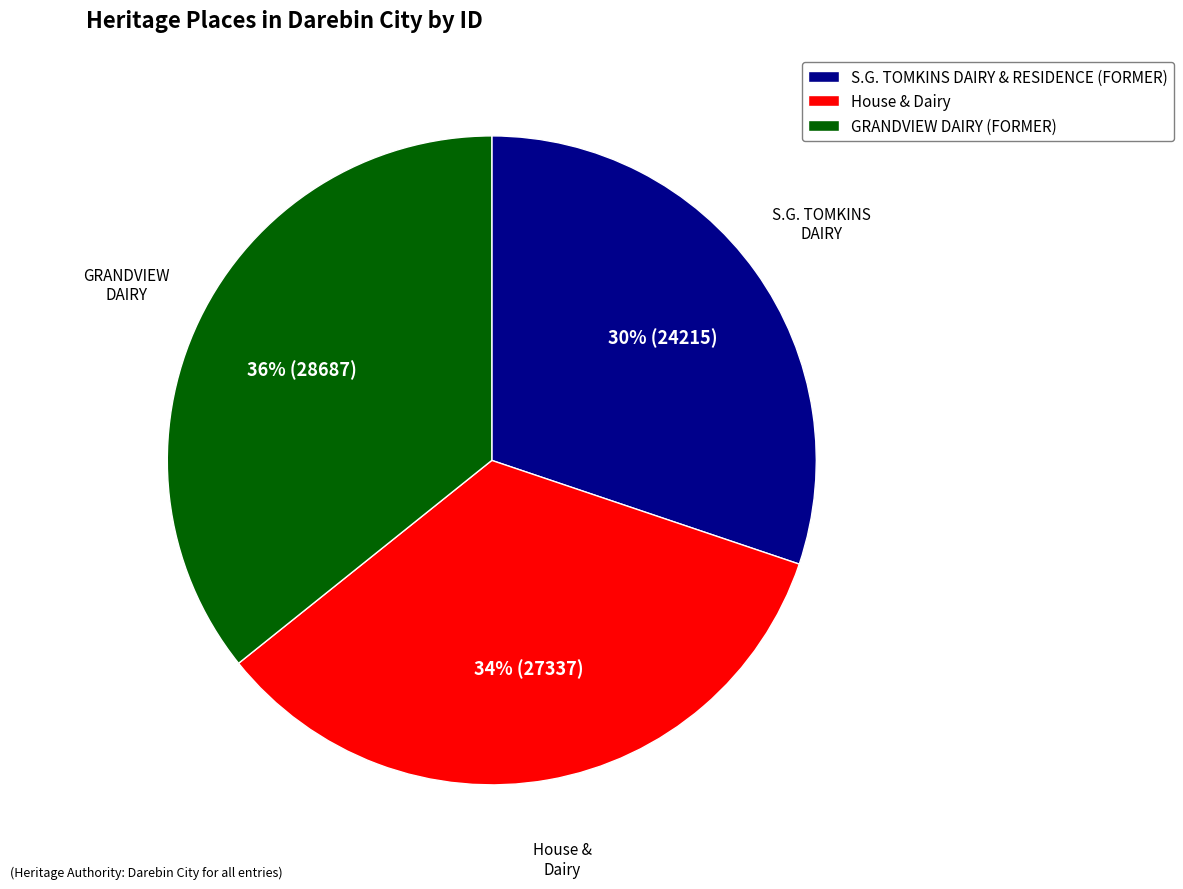

What is the ratio of the value at GRANDVIEW DAIRY (FORMER) to the value at S.G. TOMKINS DAIRY & RESIDENCE (FORMER)?

1.2